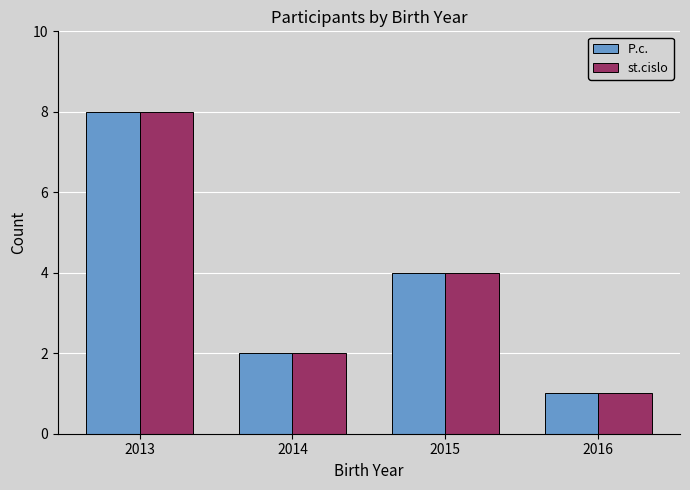

How many series are shown in this chart?

2